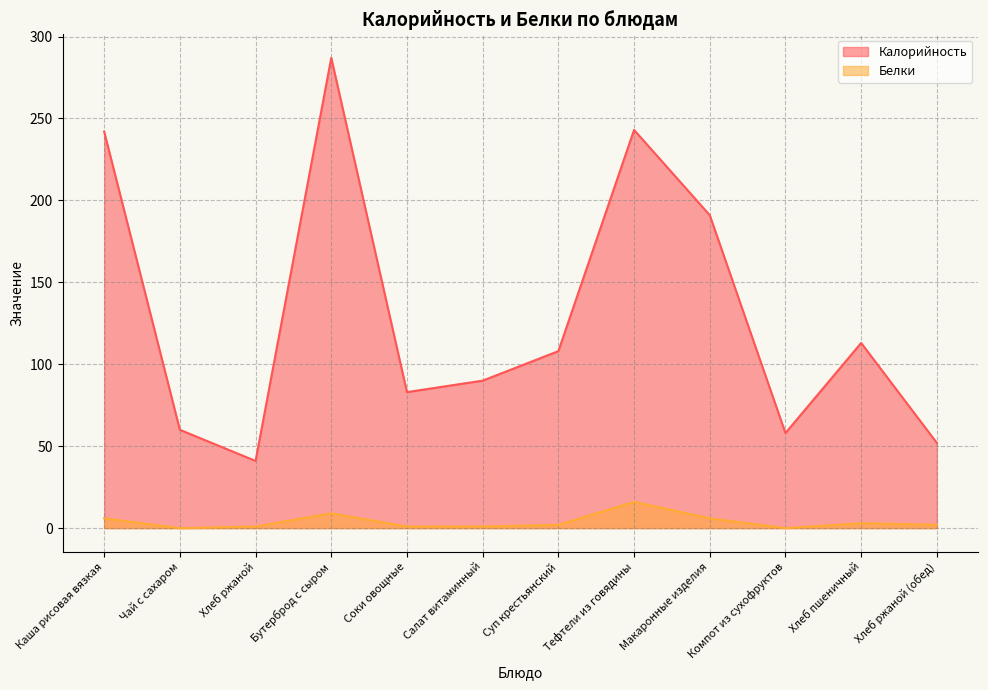

Is it true that Калорийность equals 242 at Каша рисовая вязкая?

True